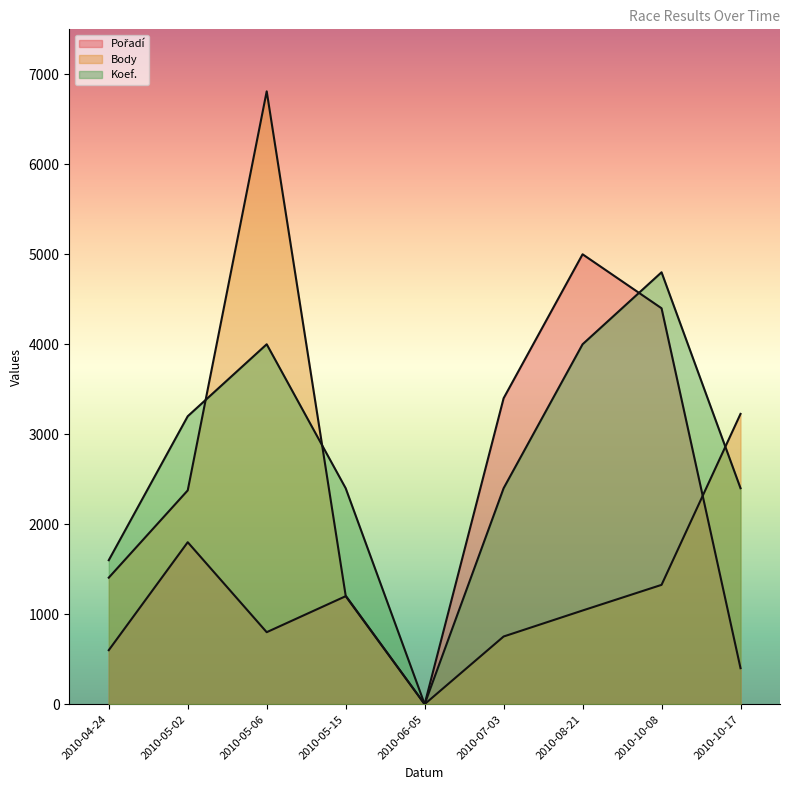

At which category is the sum across all series the highest?

2010-05-06